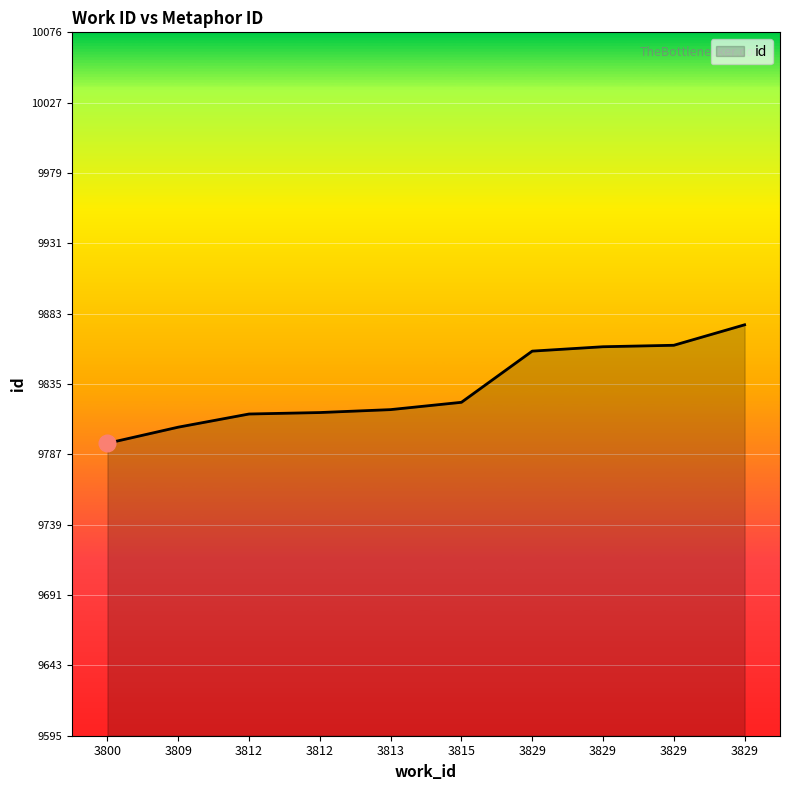

Approximately how many times larger is the value at 3800 compared to 3812?

1.0